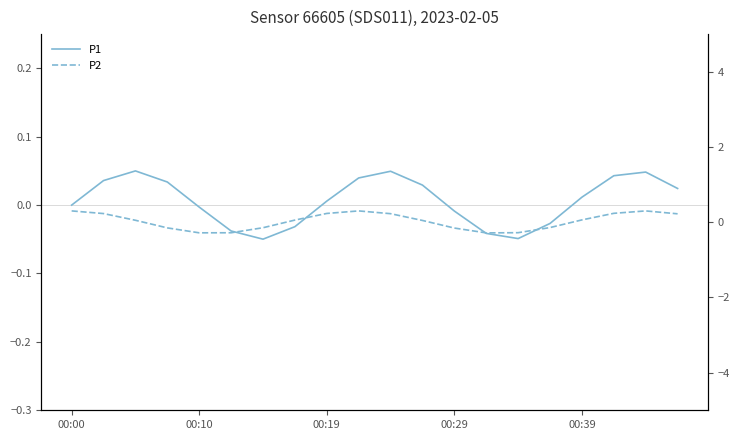

In P1, how many points are higher than both neighbors (excluding endpoints)?

3